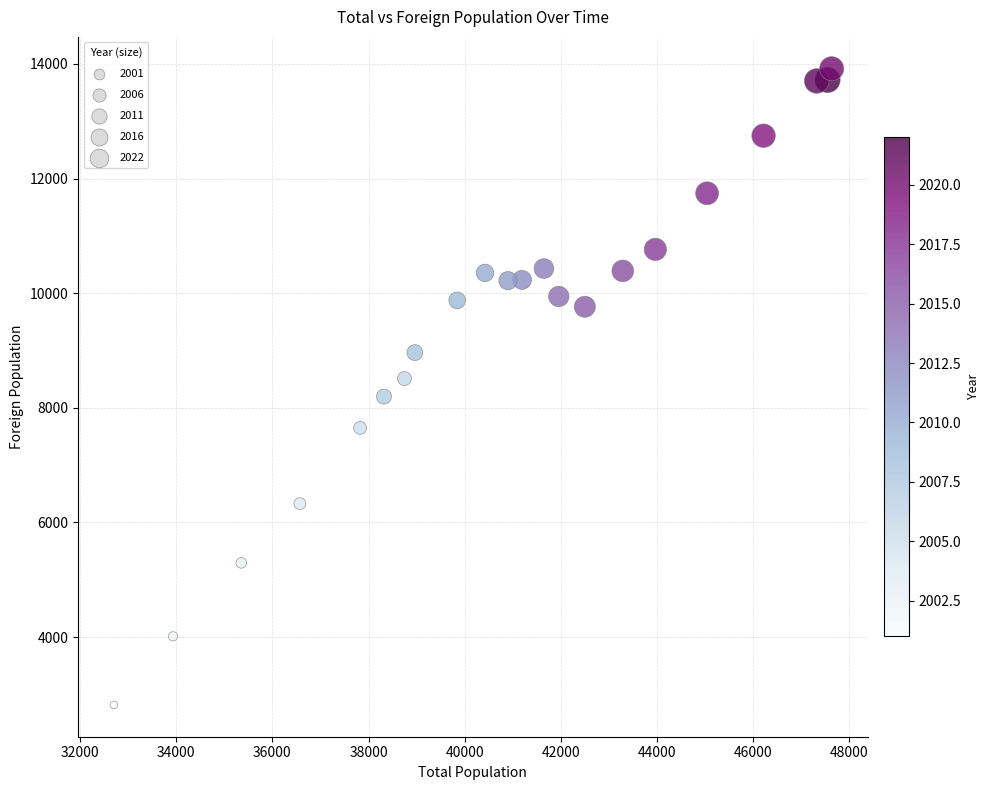

What is the range of X values (max minus min)?

14924